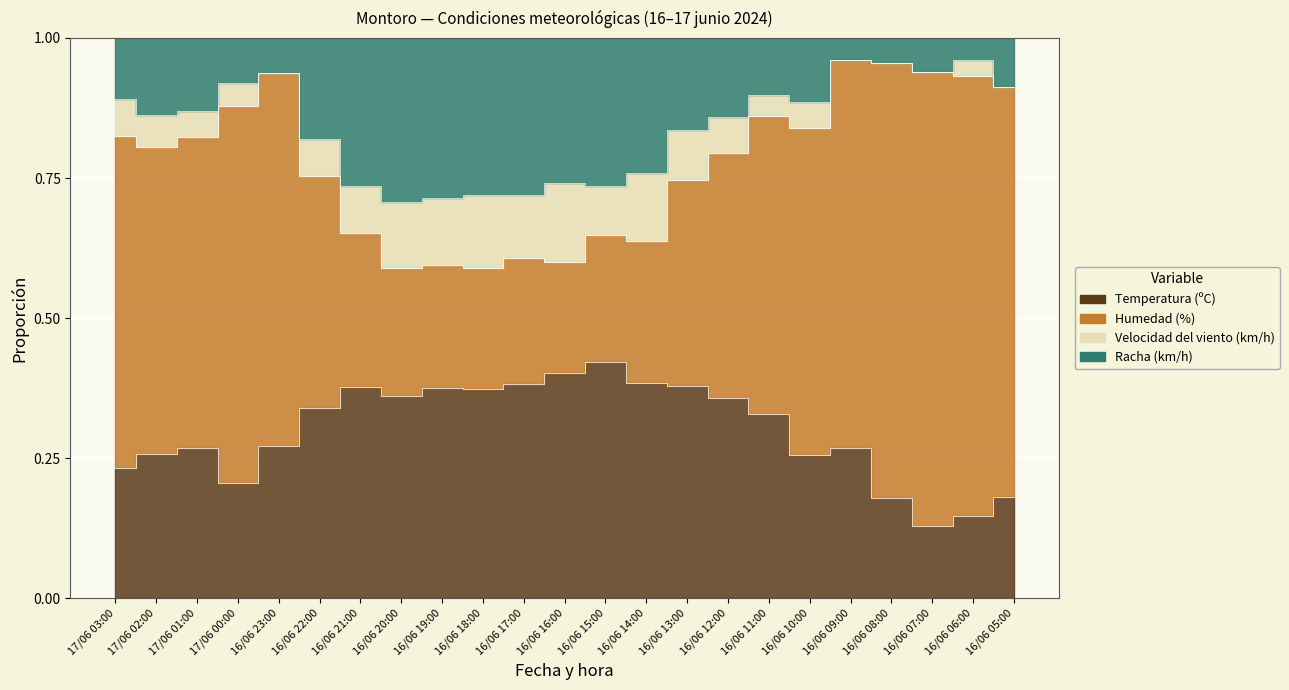

Which series has the widest spread of values?

Humedad (%)